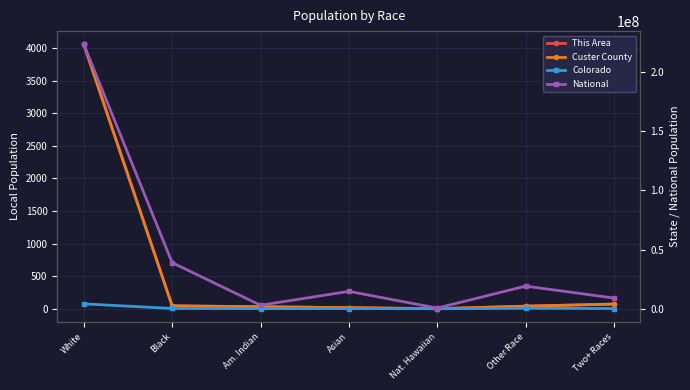

Which has a higher value, Two+ Races or Asian?

Two+ Races